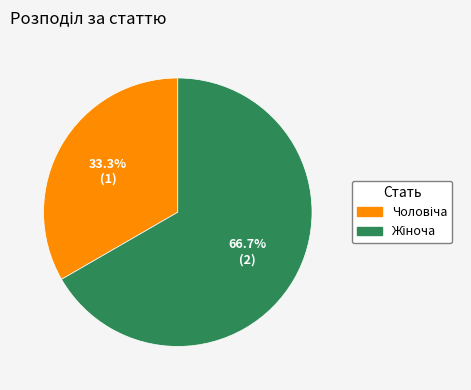

Does any single category account for the majority?

Yes